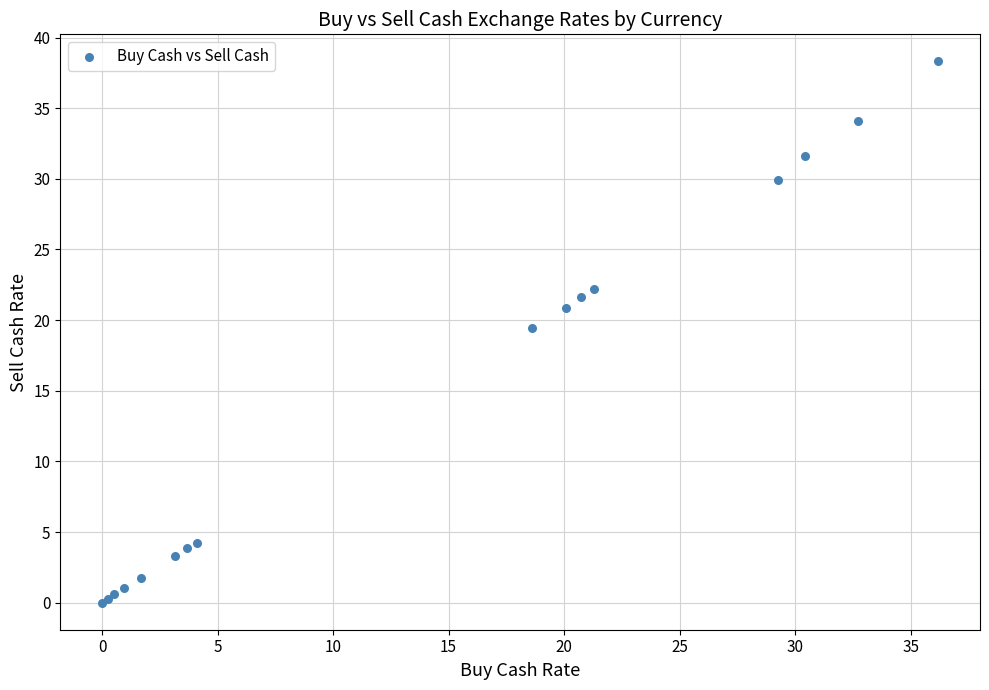

What Y value in the scatter plot is closest to 19?

19.5